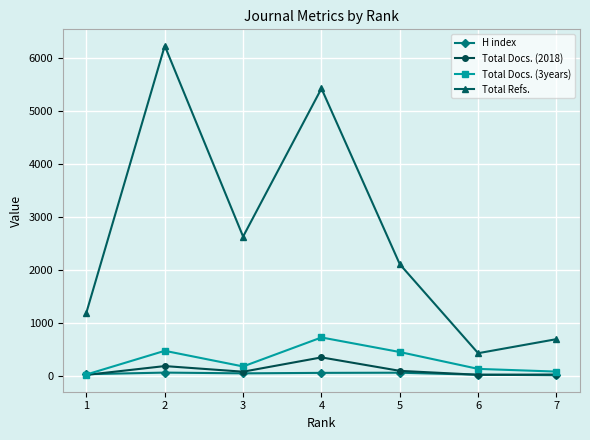

True or false: H index has more than 0 points higher than both neighbors.

True